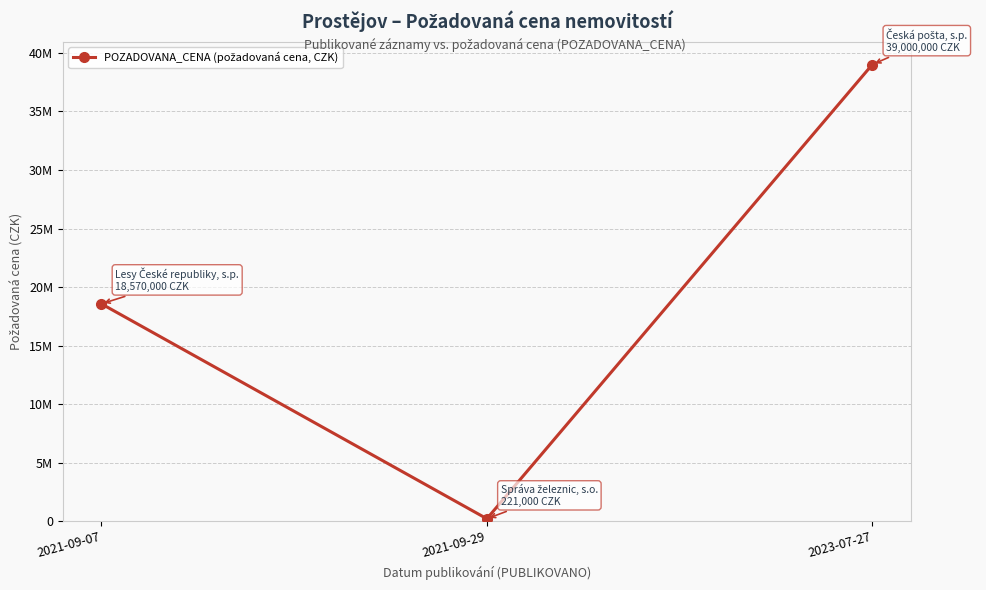

Is this an area chart (filled region under the line)?

No